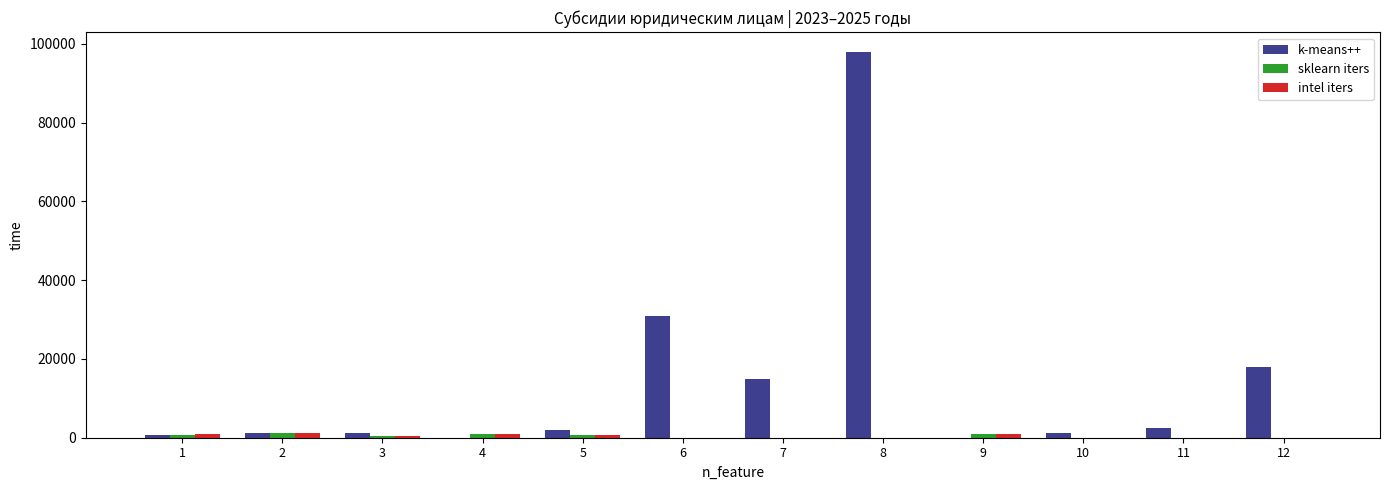

Between 2 and 6, which series saw the biggest shift?

k-means++